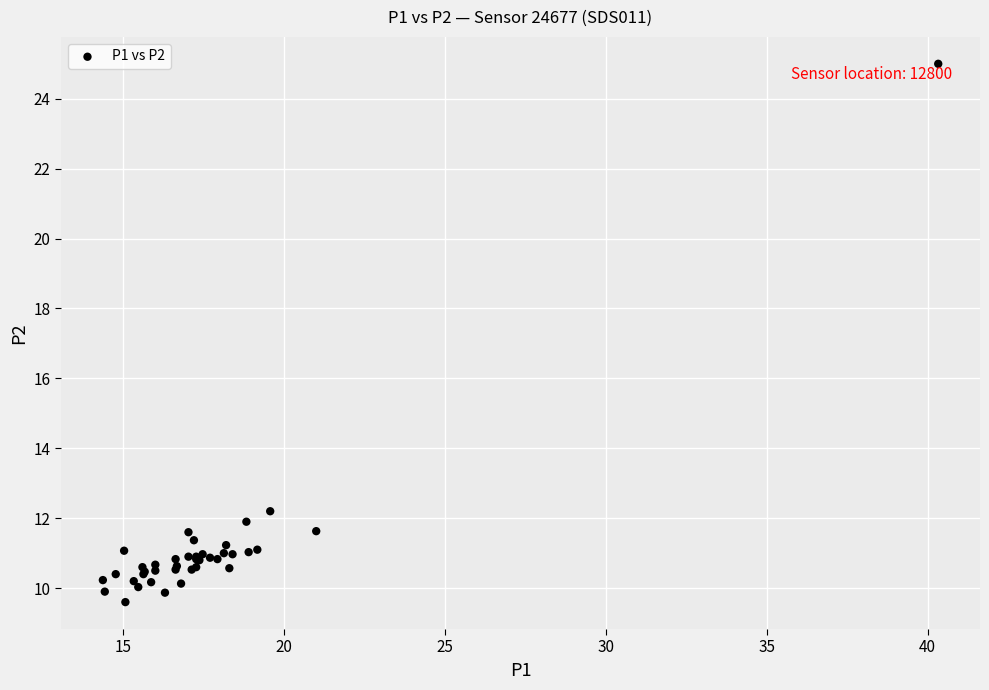

What Y value in the scatter plot is closest to 17?

12.2